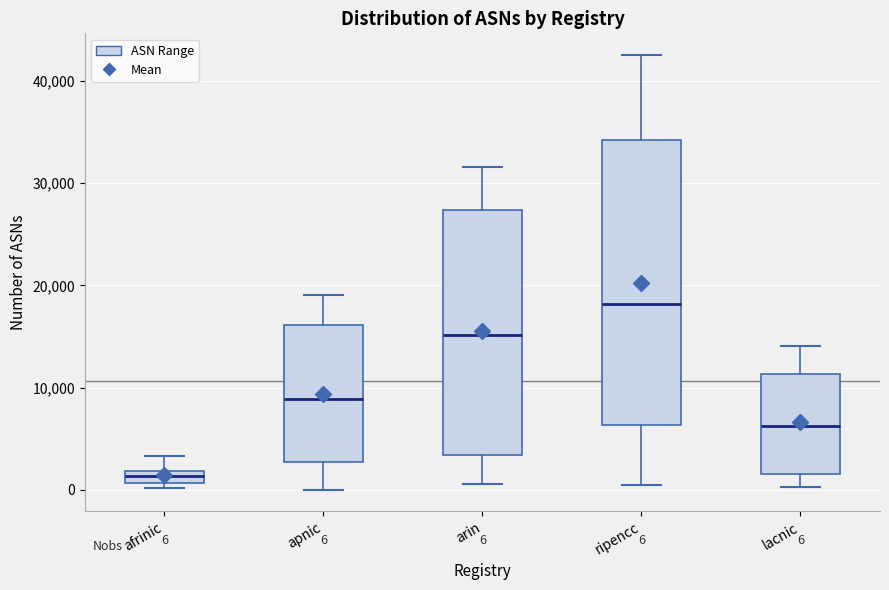

Comparing the boxes themselves (not the whiskers), which one is the tallest?

ripencc